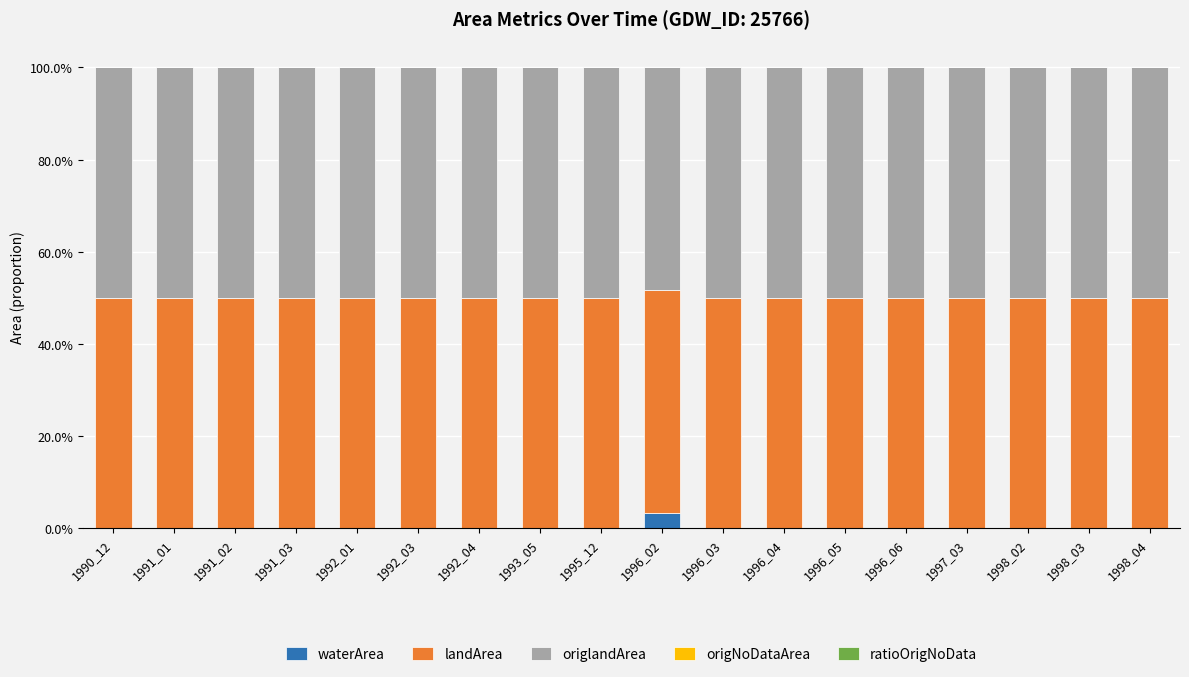

What is the total value across all series at 1996_05?

100.0